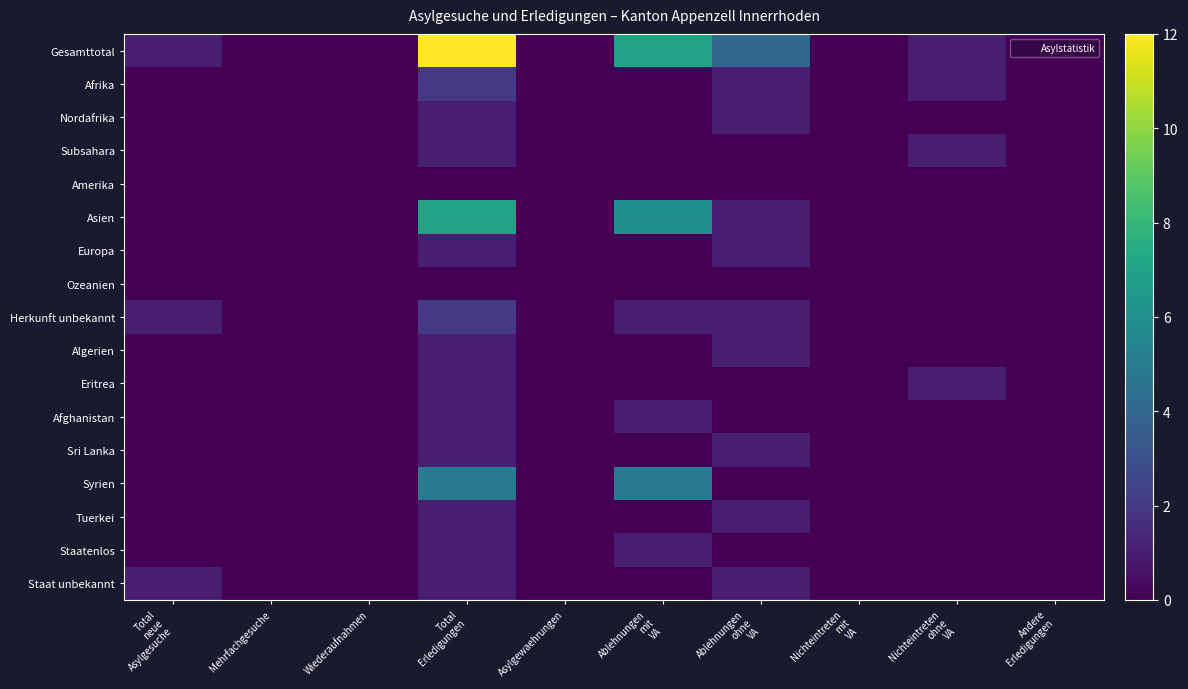

Which series has the largest range (max minus min)?

Gesamttotal